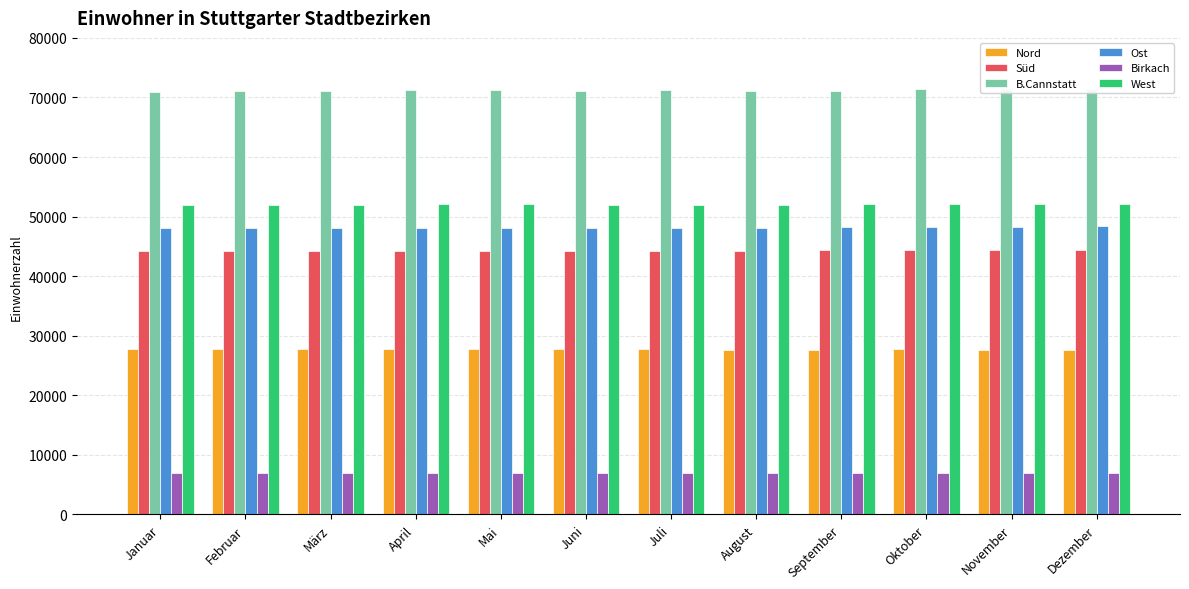

Which label corresponds to the largest value in the chart?

Dezember